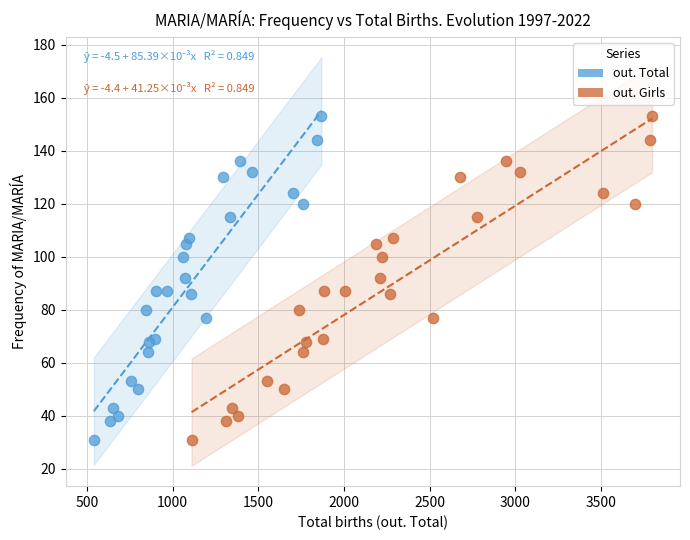

What are all the series names shown in the legend?

out. Total, out. Girls